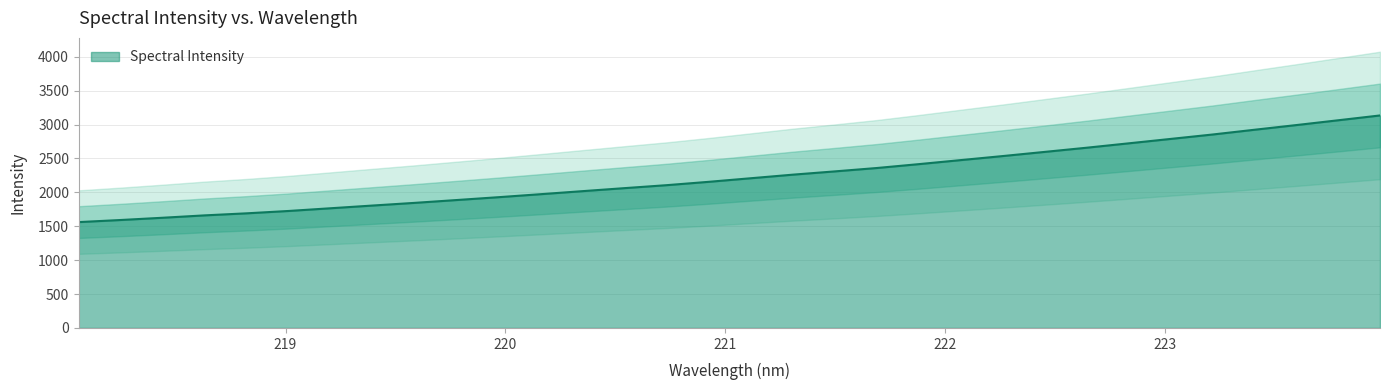

How many lines are shown in the chart?

1